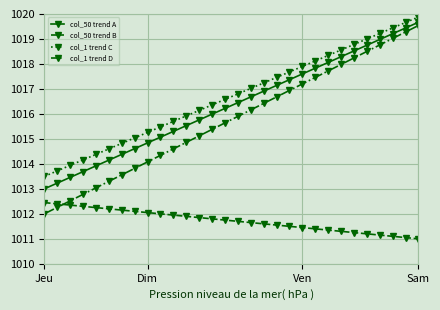

True or false: col_50 trend B and col_1 trend C cross at least once.

False